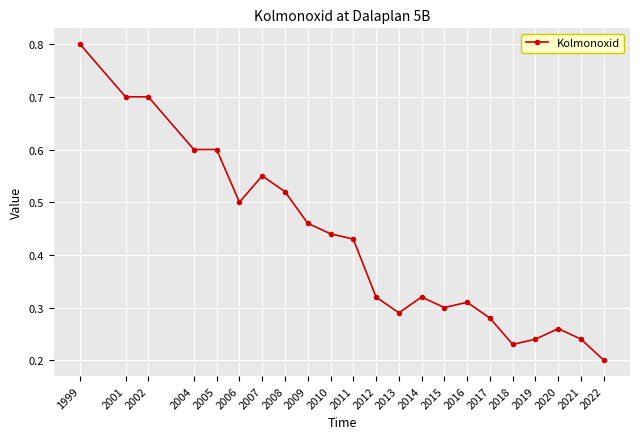

The value at 2019 is 0.2. True or false?

True